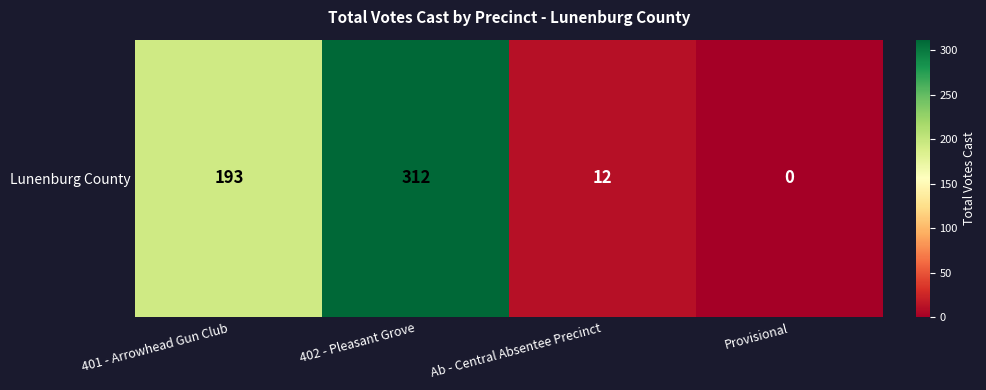

At which category does the chart reach its minimum across all series?

Provisional